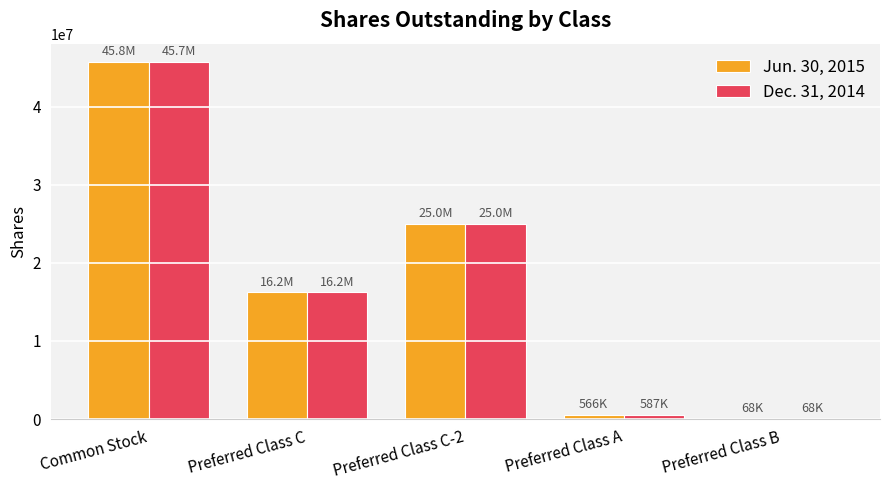

Does the chart contain stacked bars?

No